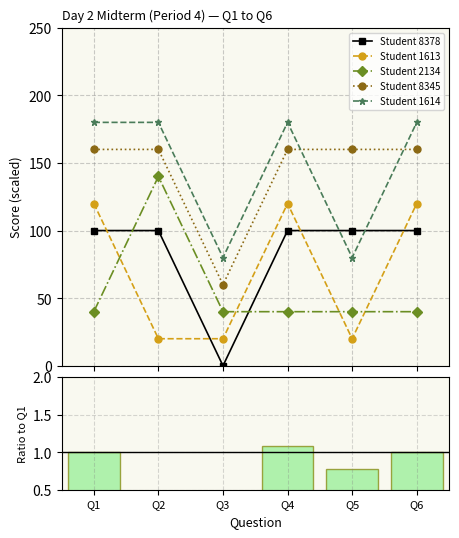

The value of Student 8345 at Q3 is 60.0. True or false?

True